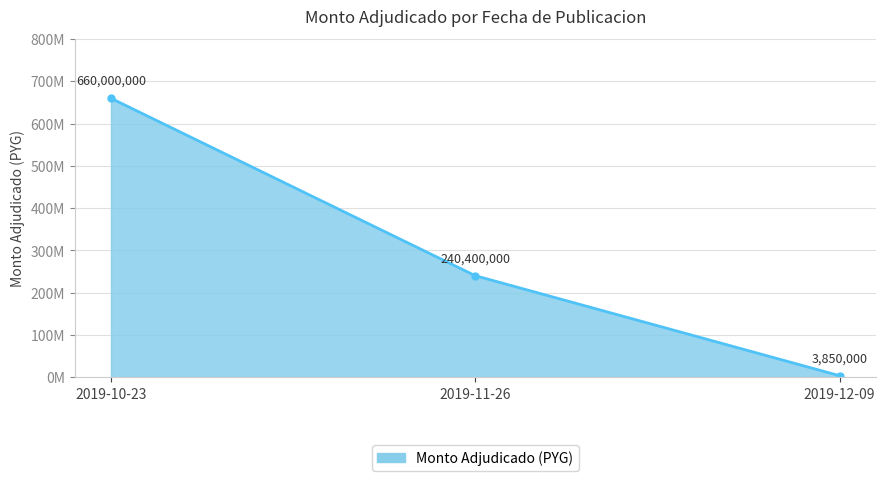

What is the average value?

301416667